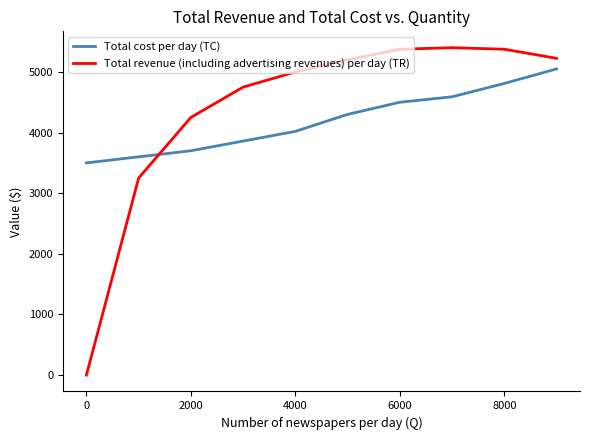

What is the greatest value displayed?

5400